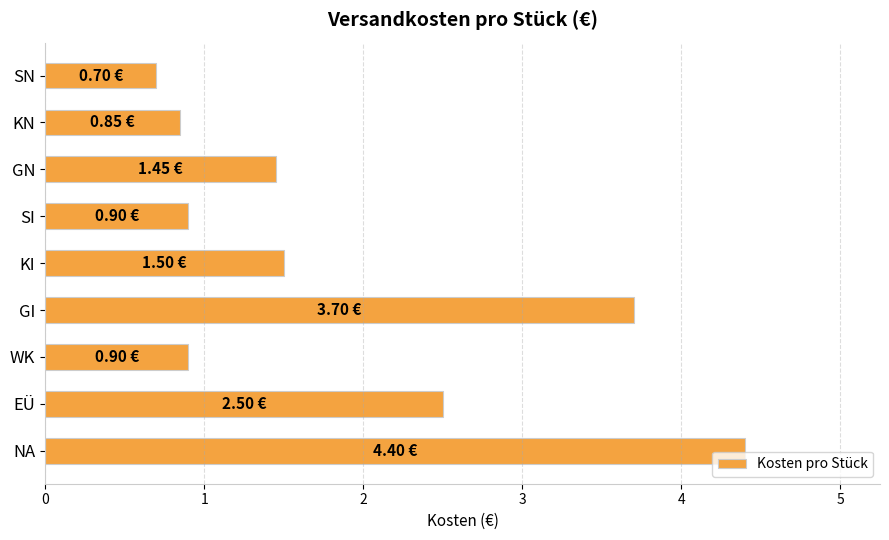

What is the label of the 6th bar from the bottom?

SI